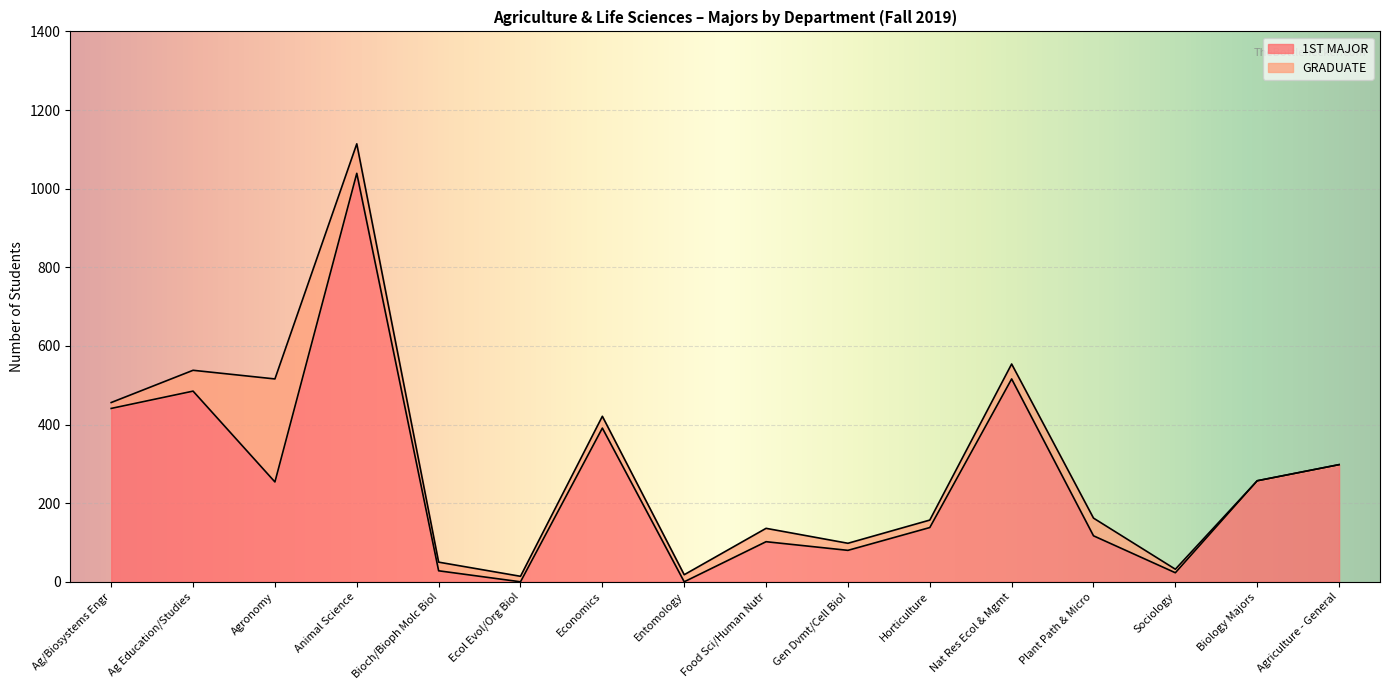

What is the ratio of the value at Gen Dvmt/Cell Biol to the value at Economics?

0.2